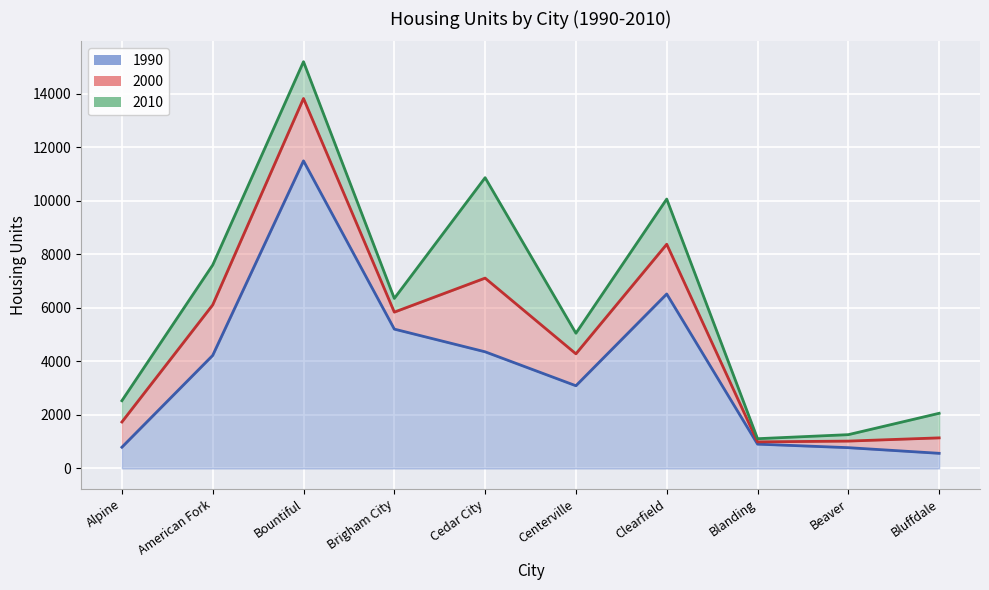

What value does the 1990 series have at Blanding, to the nearest 100?

900